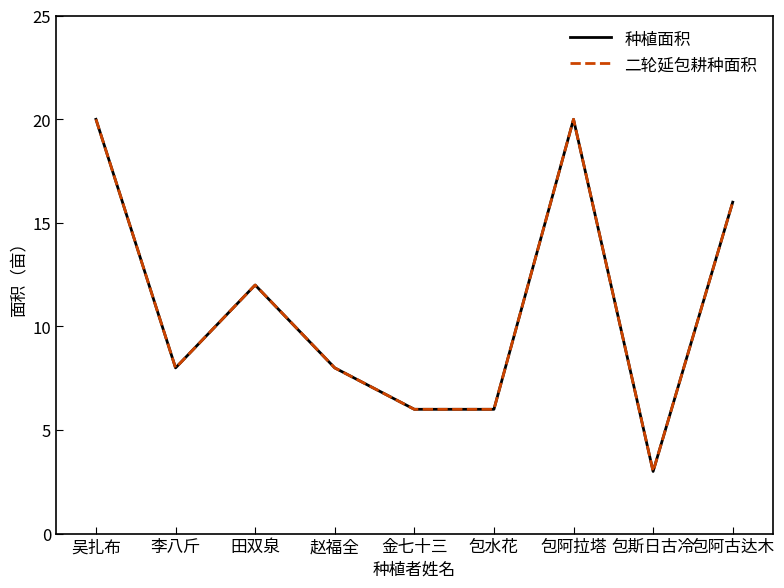

True or false: 种植面积 and 二轮延包耕种面积 intersect in this chart.

False